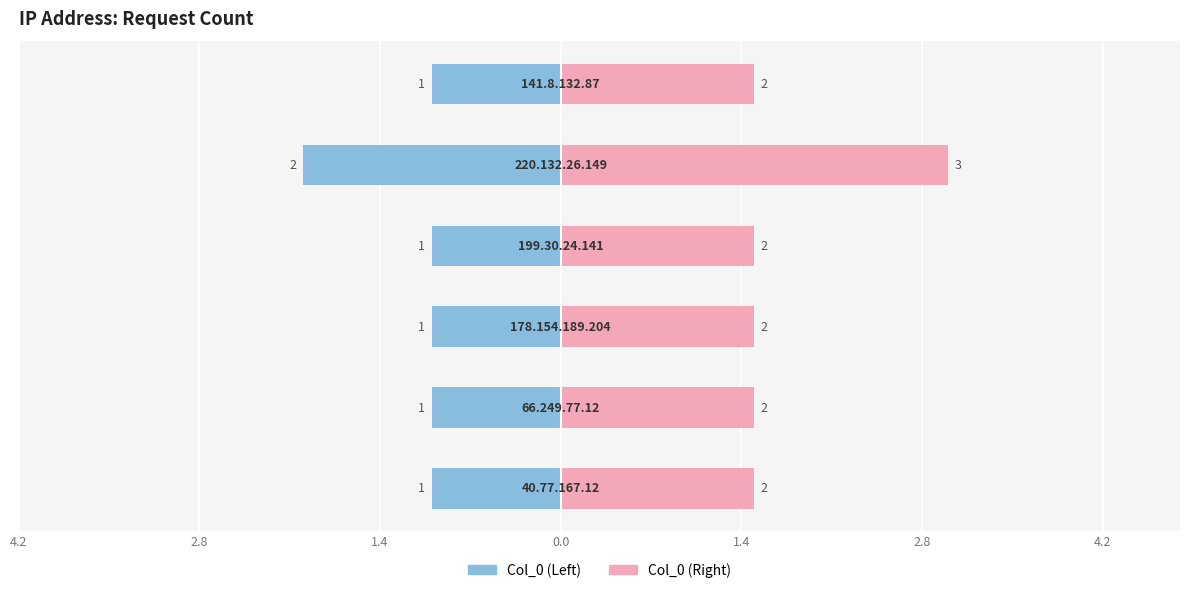

What is the maximum value shown in the chart?

3.0